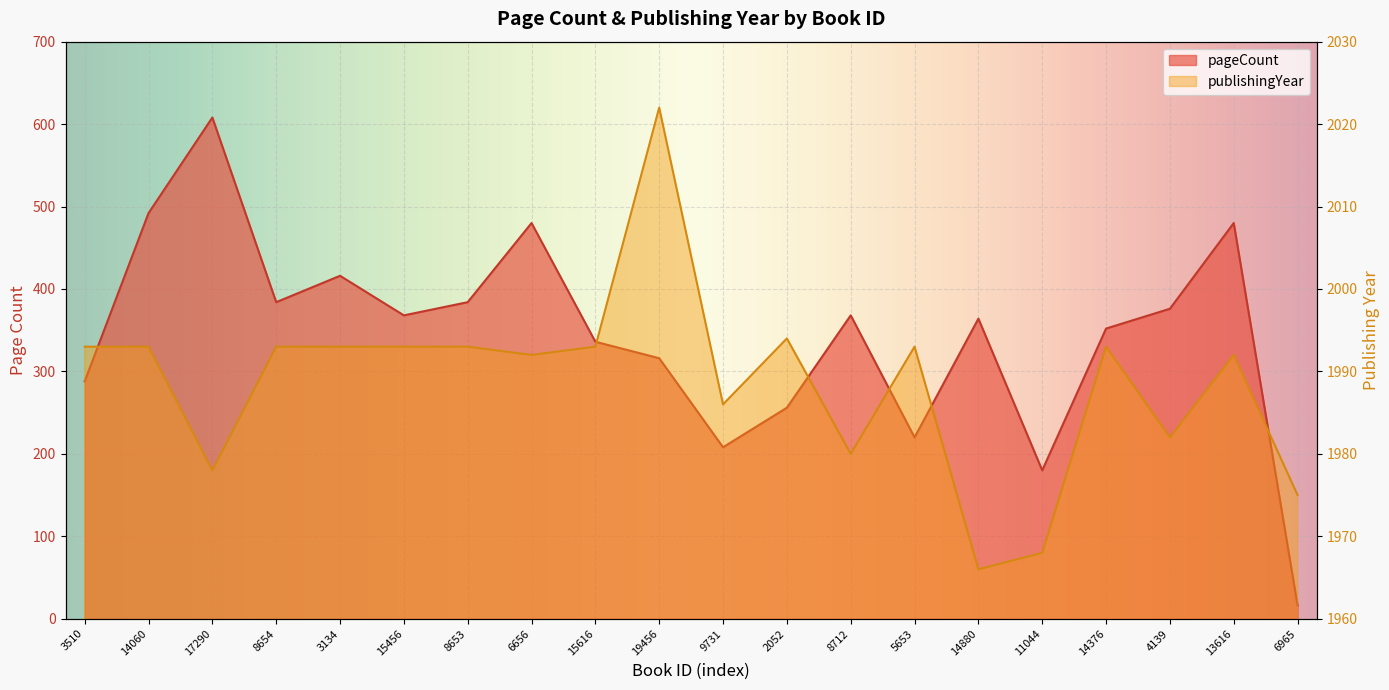

At 14376, list the series in order from smallest to largest.

pageCount, publishingYear